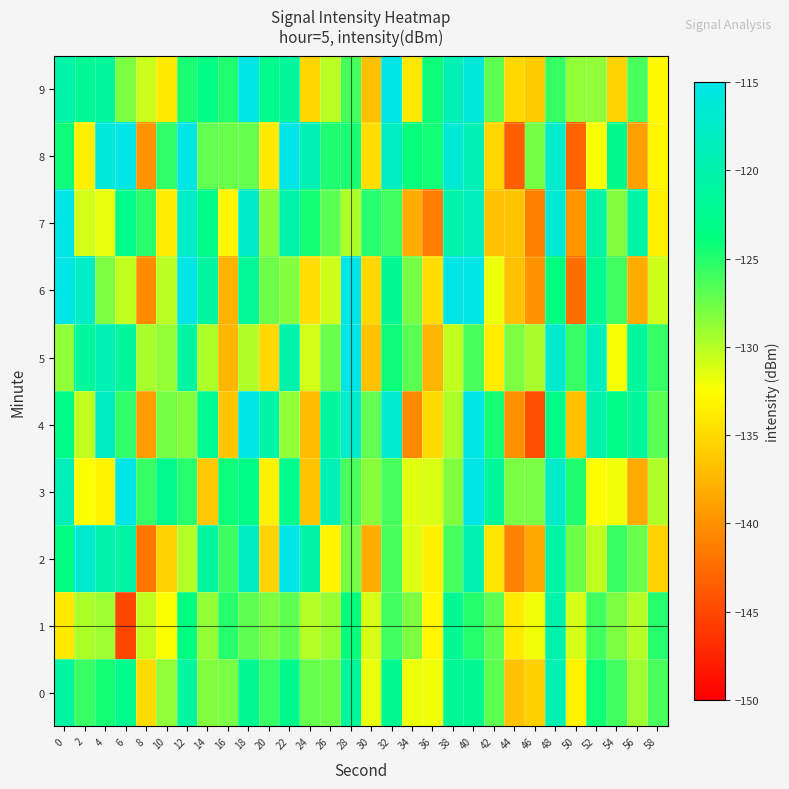

Which label corresponds to the largest value in the chart?

22